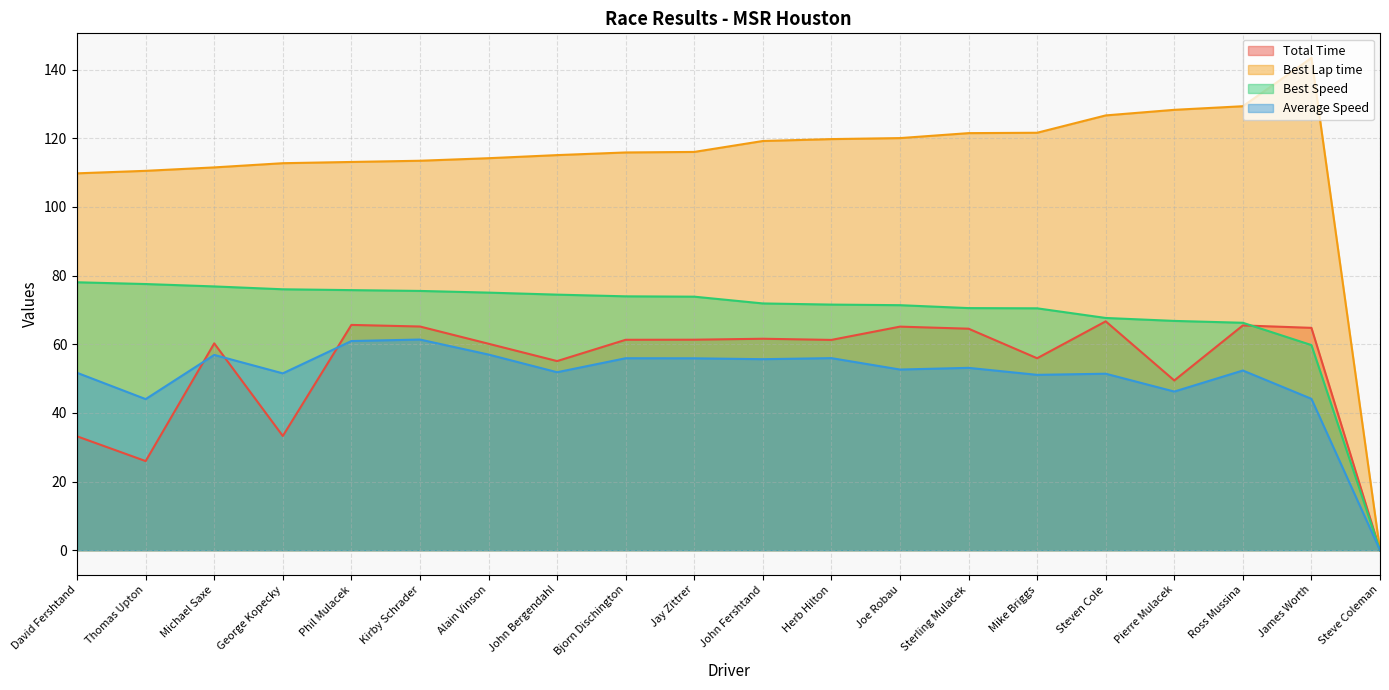

What is the difference between the Best Speed values at Kirby Schrader and Mike Briggs?

5.1